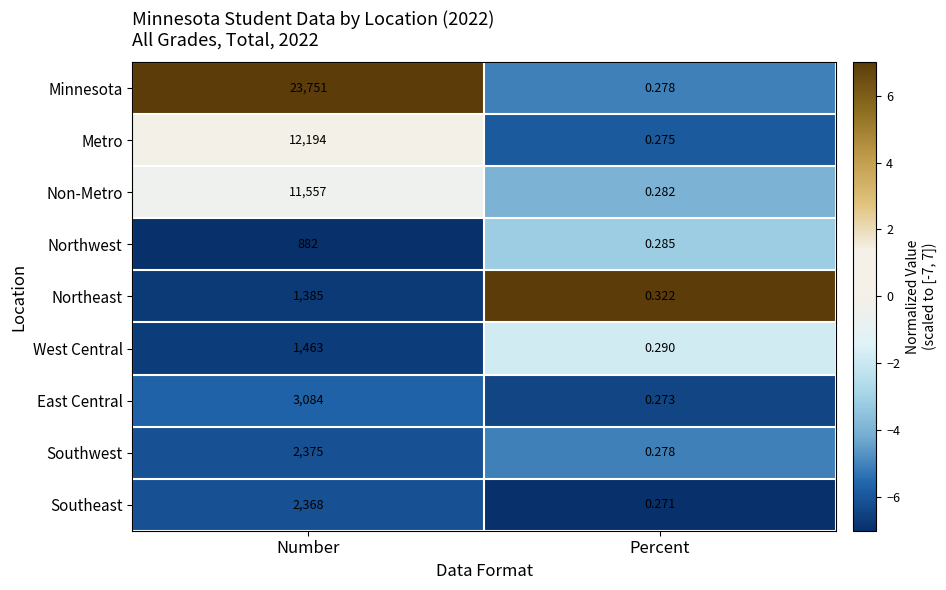

Which series has the largest total across all categories?

Minnesota